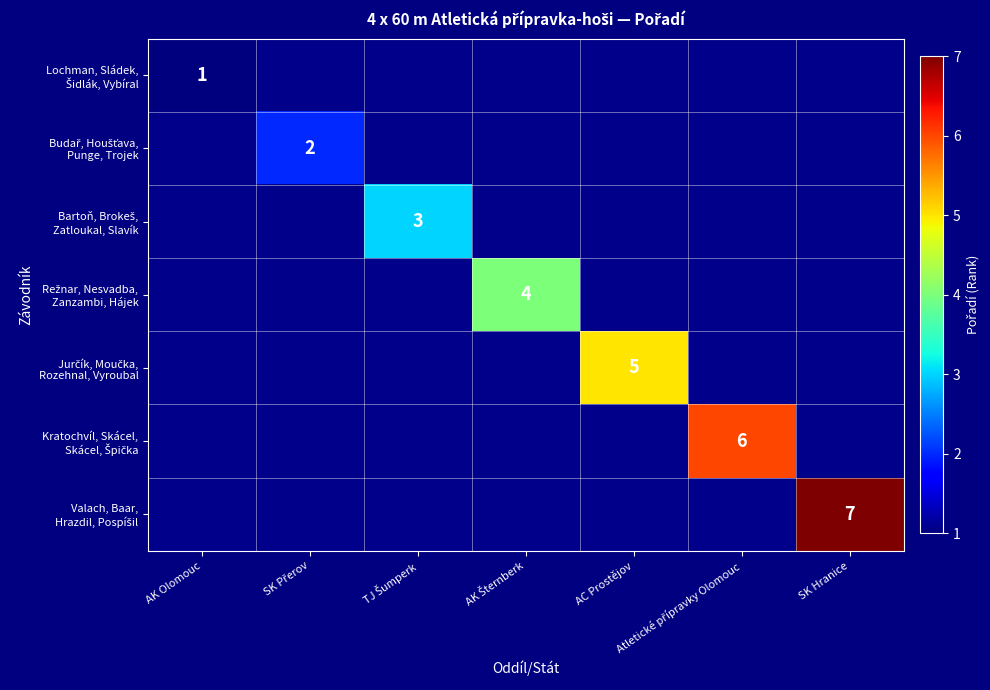

Between SK Přerov and AK Šternberk, which is larger?

AK Šternberk